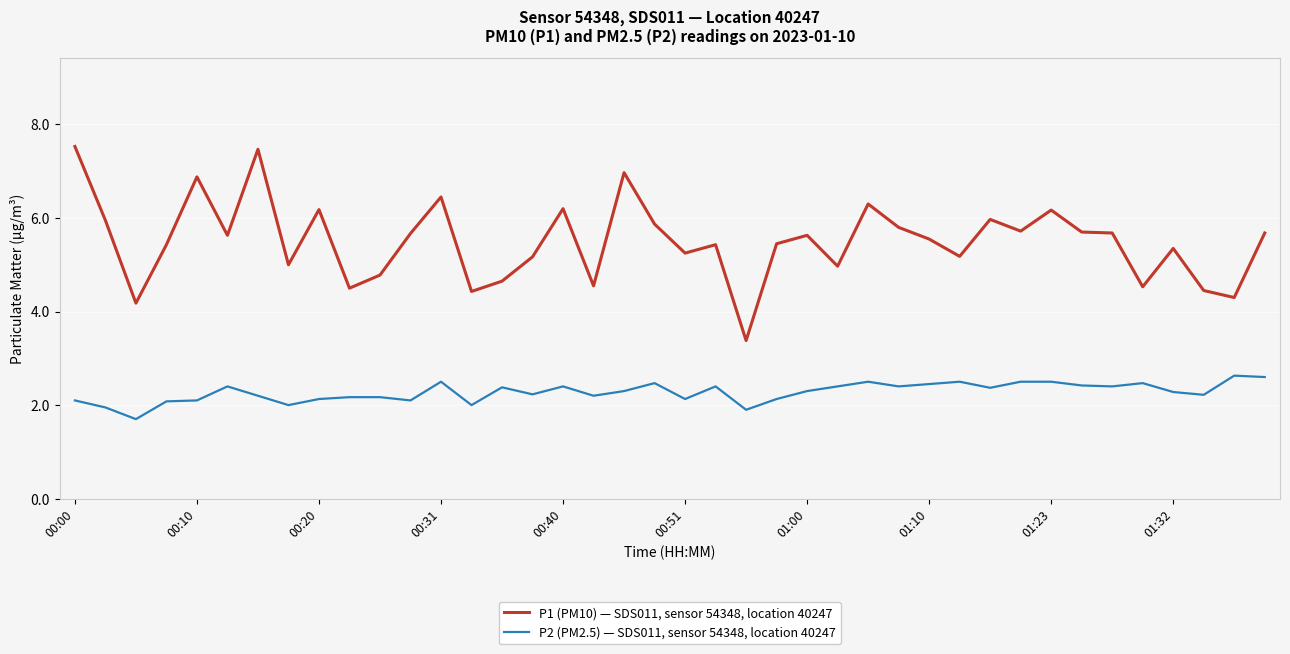

What is the maximum value shown in the chart?

7.5